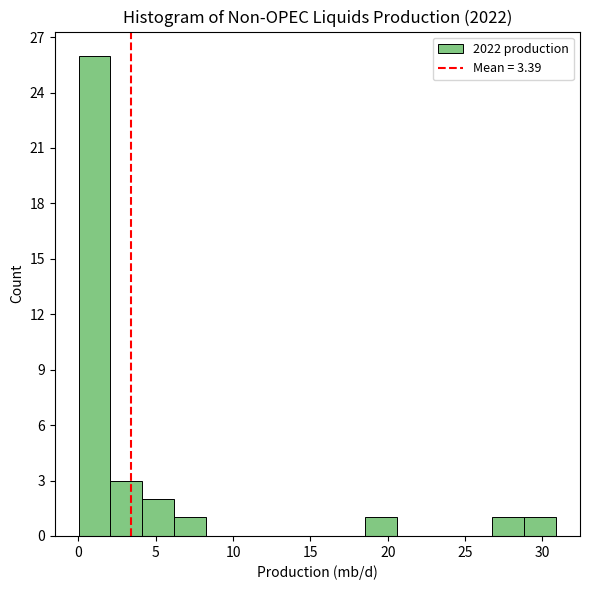

Over which range of the x-axis is the bar tallest?

0.0 to 2.0